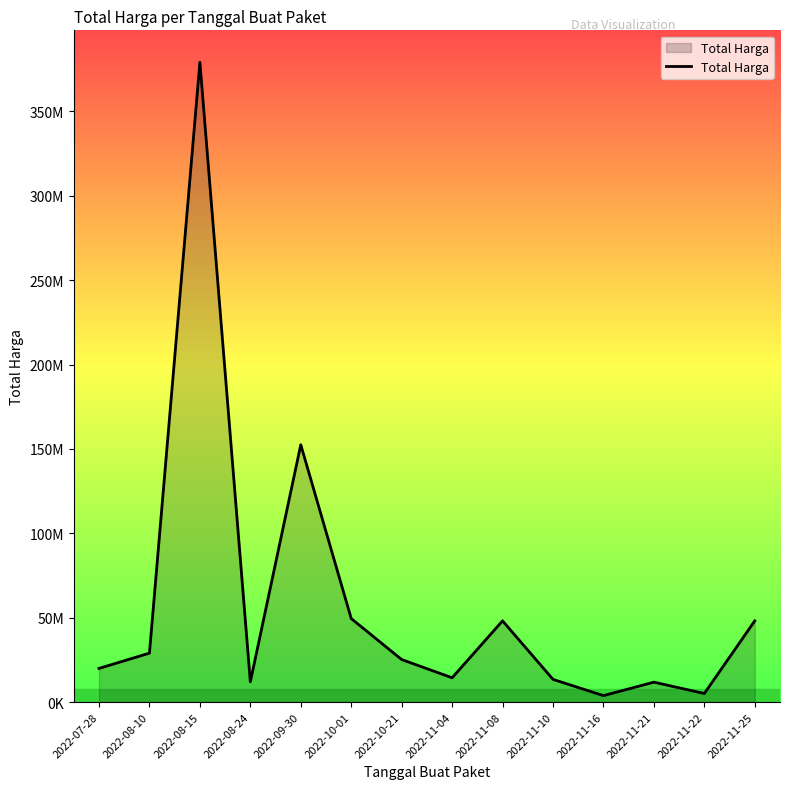

What is the ratio of the value at 2022-08-24 to the value at 2022-11-21?

1.0